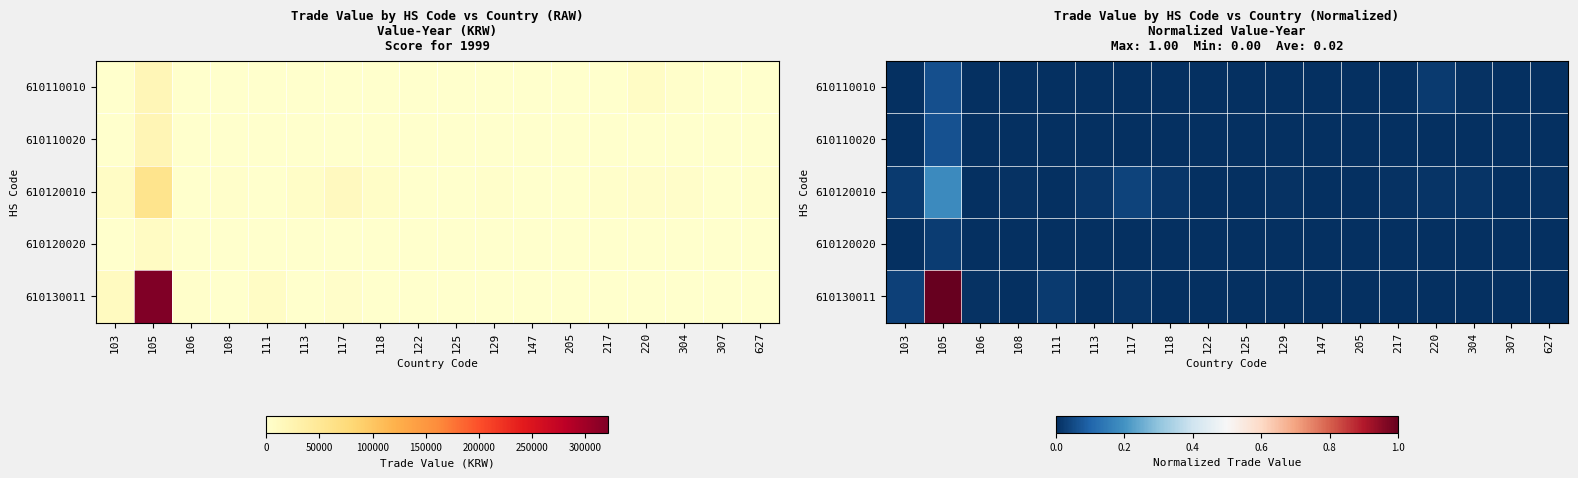

Which series has the largest total across all categories?

610130011